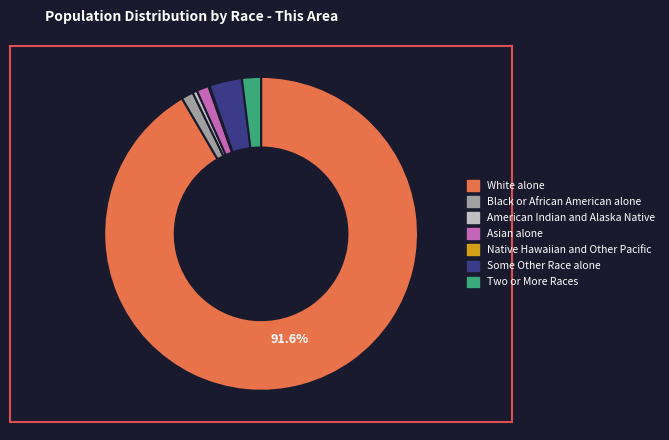

To the nearest percent, what is the difference between the Some Other Race alone and American Indian and Alaska Native slice percentages?

3%